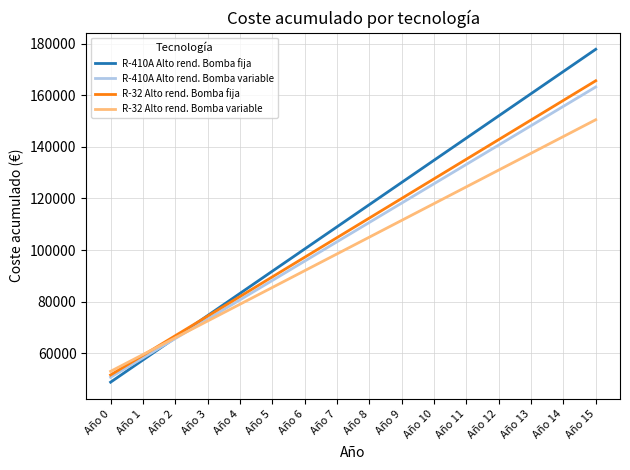

What is the total value across all series at Año 0?

204100